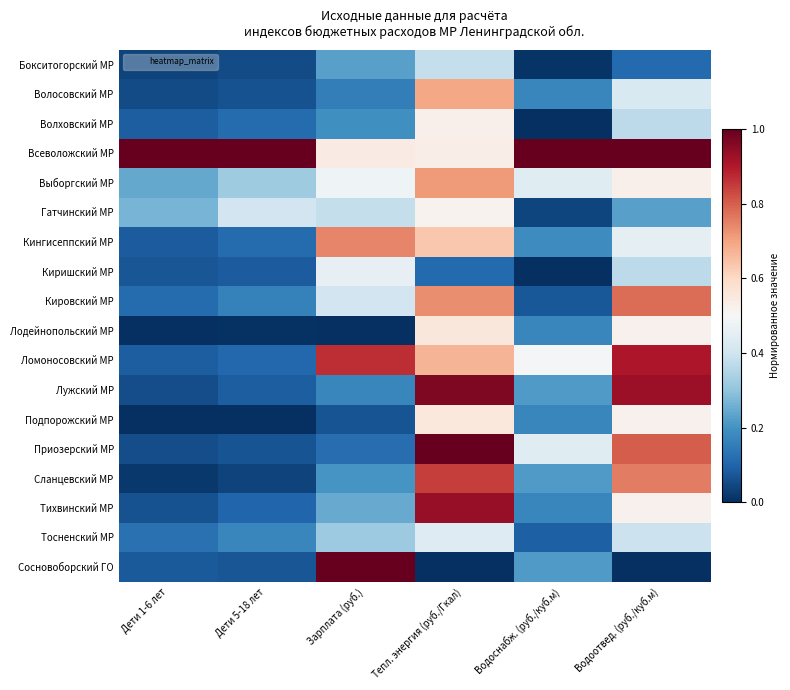

Which series has the largest total across all categories?

Всеволожский МР